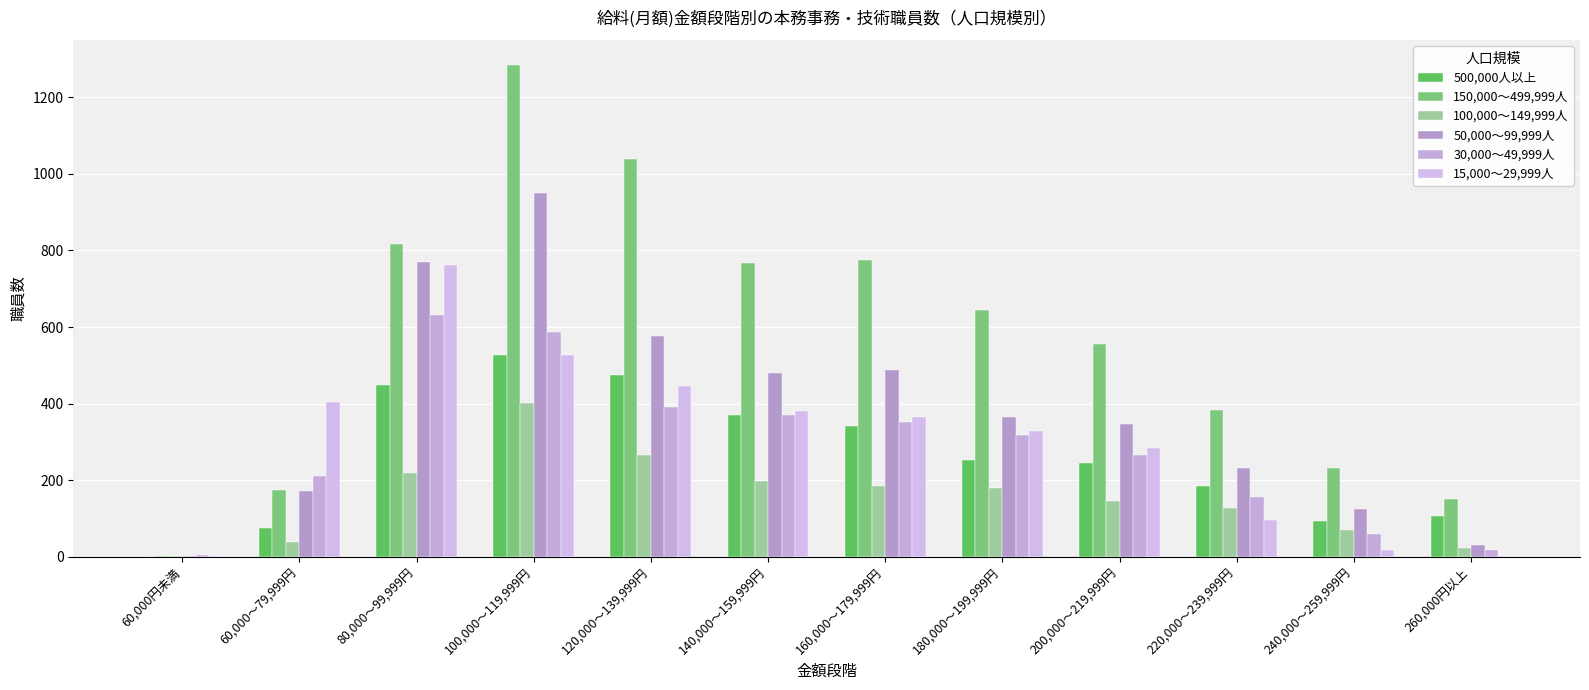

Which series has the widest spread of values?

150,000～499,999人